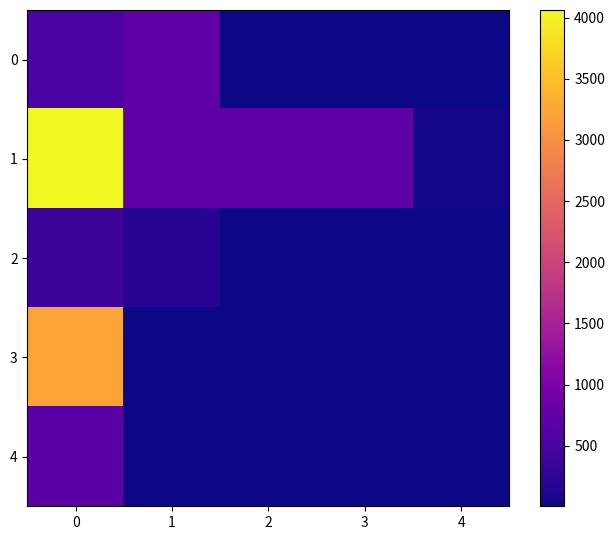

Reading left to right, transcribe all the data shown in this chart.

0: 0=500.0	1=697.0	2=4.9	3=4.9	4=4.9
1: 0=4063.0	1=708.0	2=708.0	3=708.0	4=49.0
2: 0=360.0	1=180.0	2=4.9	3=4.9	4=4.9
3: 0=3213.0	1=4.9	2=4.9	3=4.9	4=4.9
4: 0=654.0	1=4.9	2=4.9	3=4.9	4=4.9